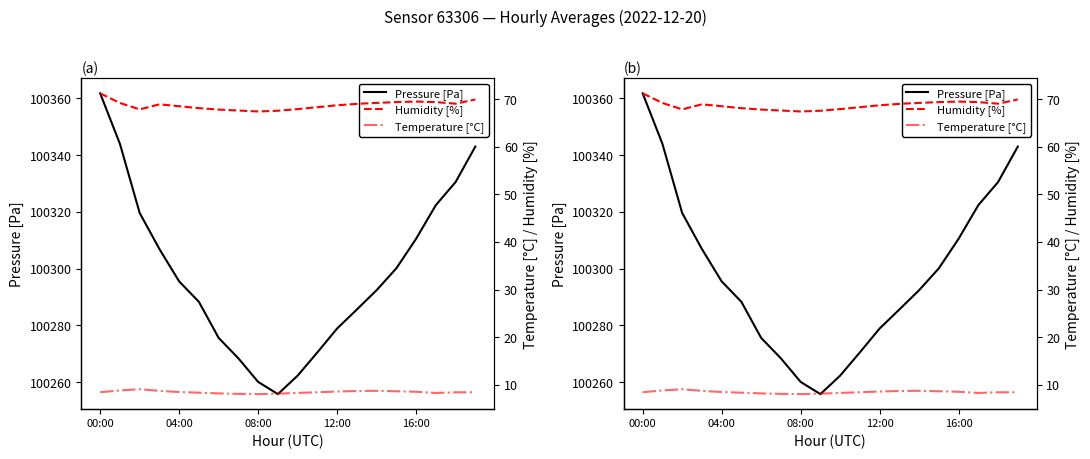

What is the difference between the second highest and second lowest values in the Pressure [Pa] series?

83.8